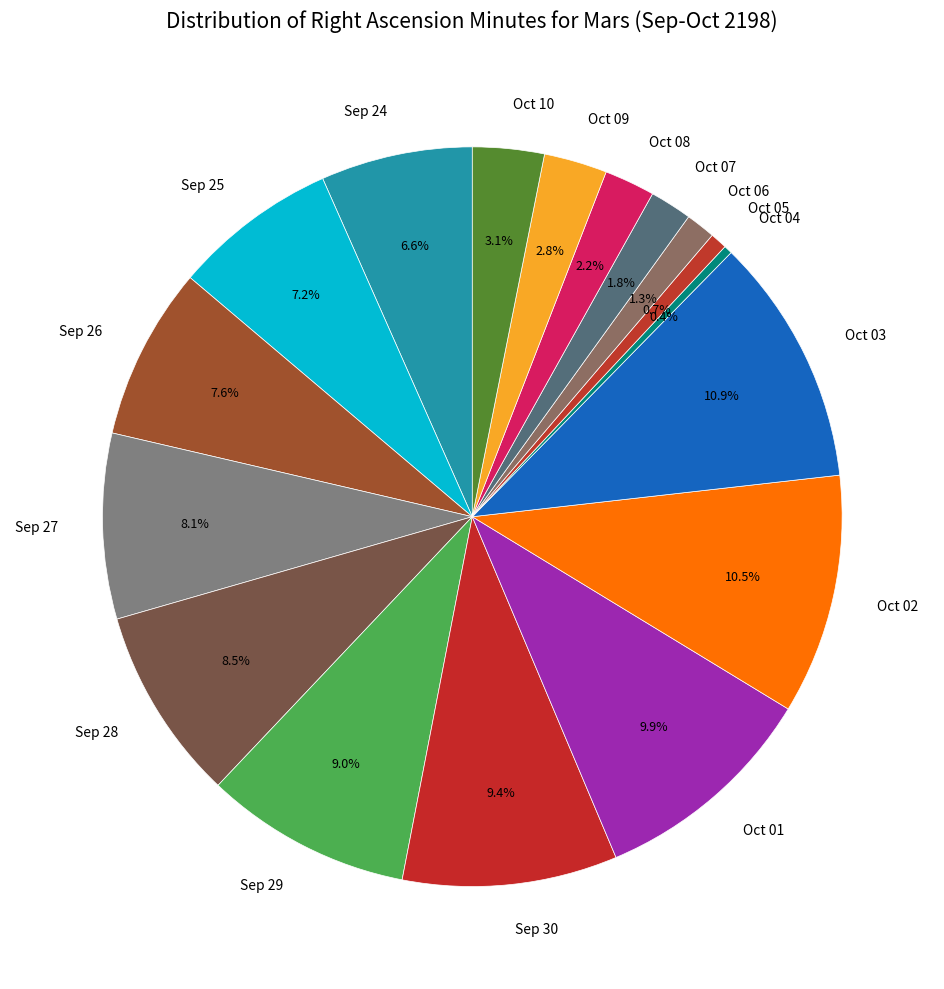

Is it true that Oct 05 is 1% of the pie?

True